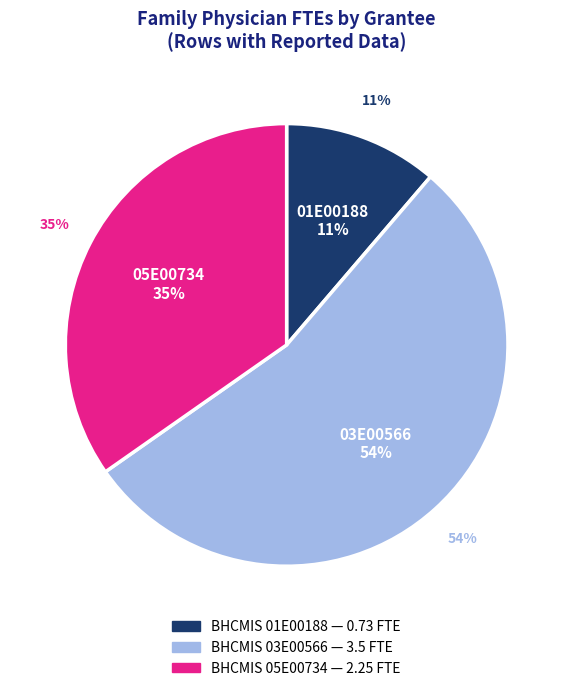

Which slice is the largest?

Family Physicians (03E00566)